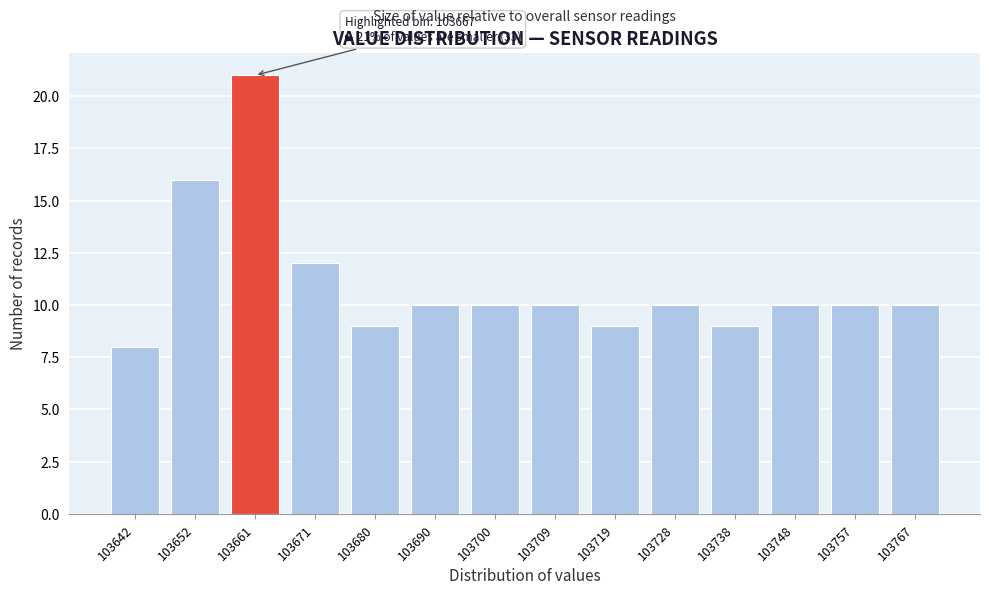

Reading left to right, list all the values displayed in this chart.

103642=8	103652=16	103661=21	103671=12	103680=9	103690=10	103700=10	103709=10	103719=9	103728=10	103738=9	103748=10	103757=10	103767=10